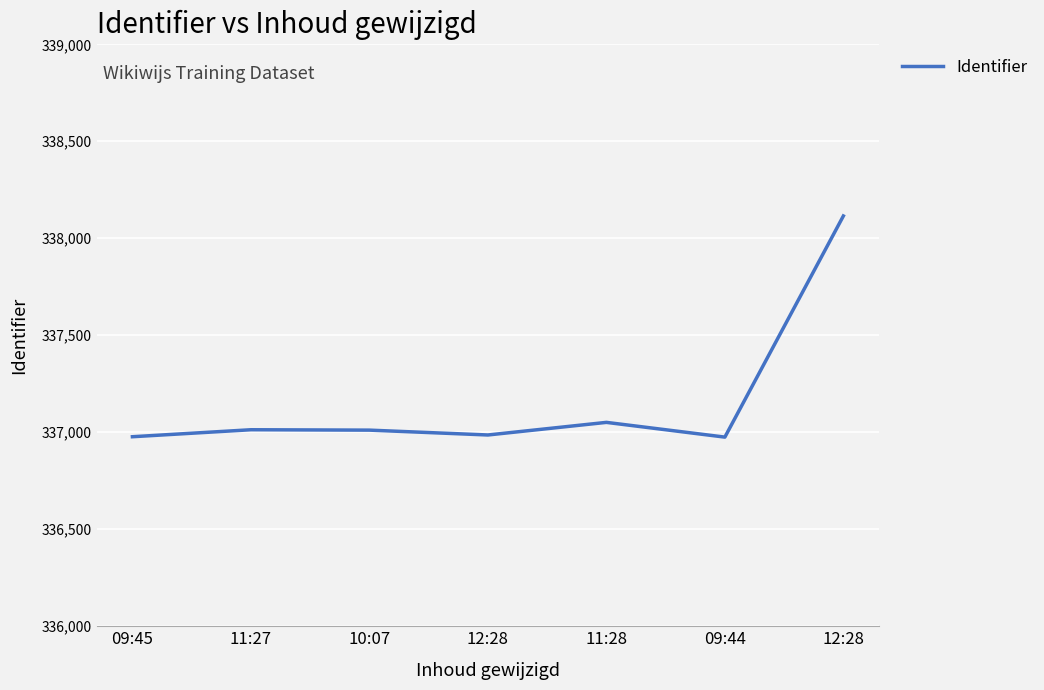

At which category does the data reach its first local peak?

11:27